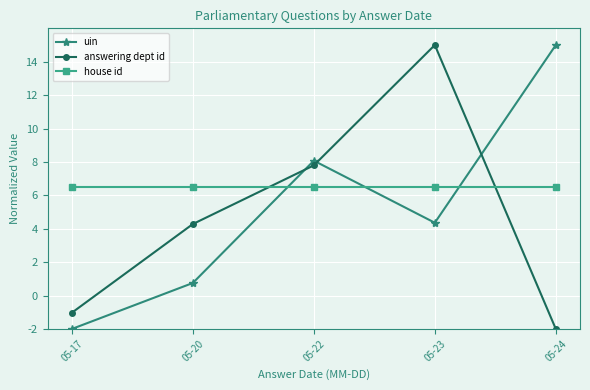

True or false: uin has a value of 4.4 at 05-23.

True